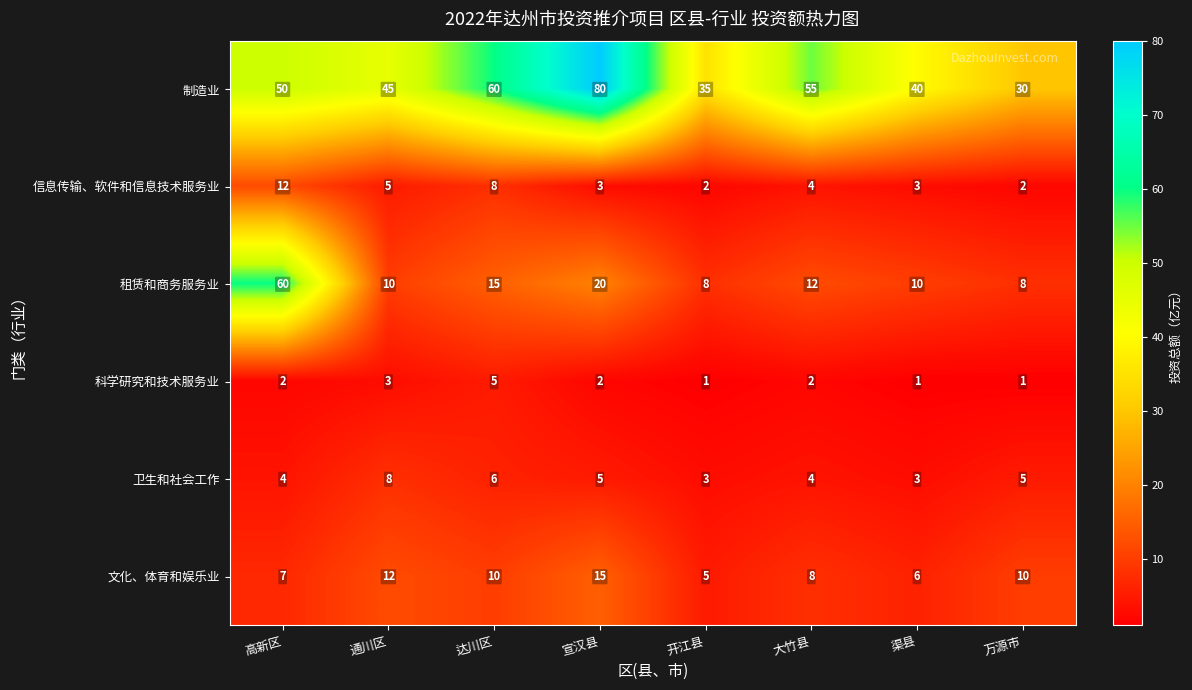

At which category is the sum across all series the highest?

高新区